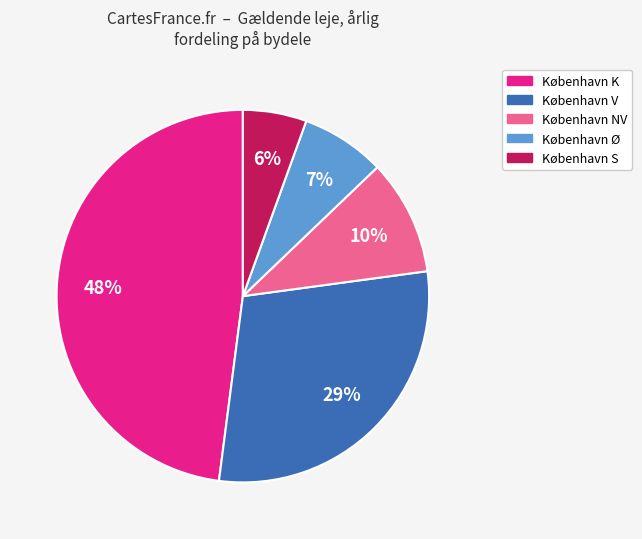

Does any single category account for the majority?

No